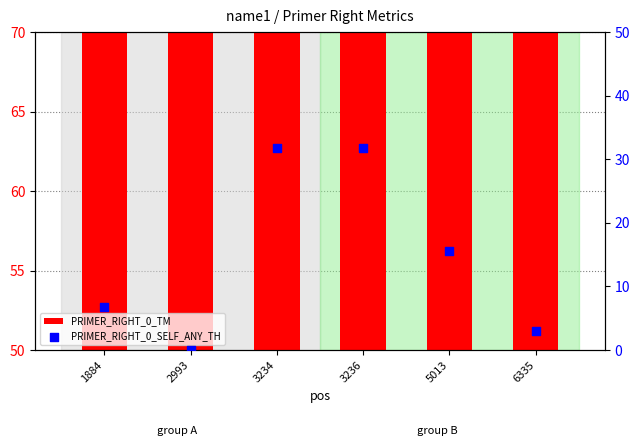

What is the total value across all series at 3236?

91.0